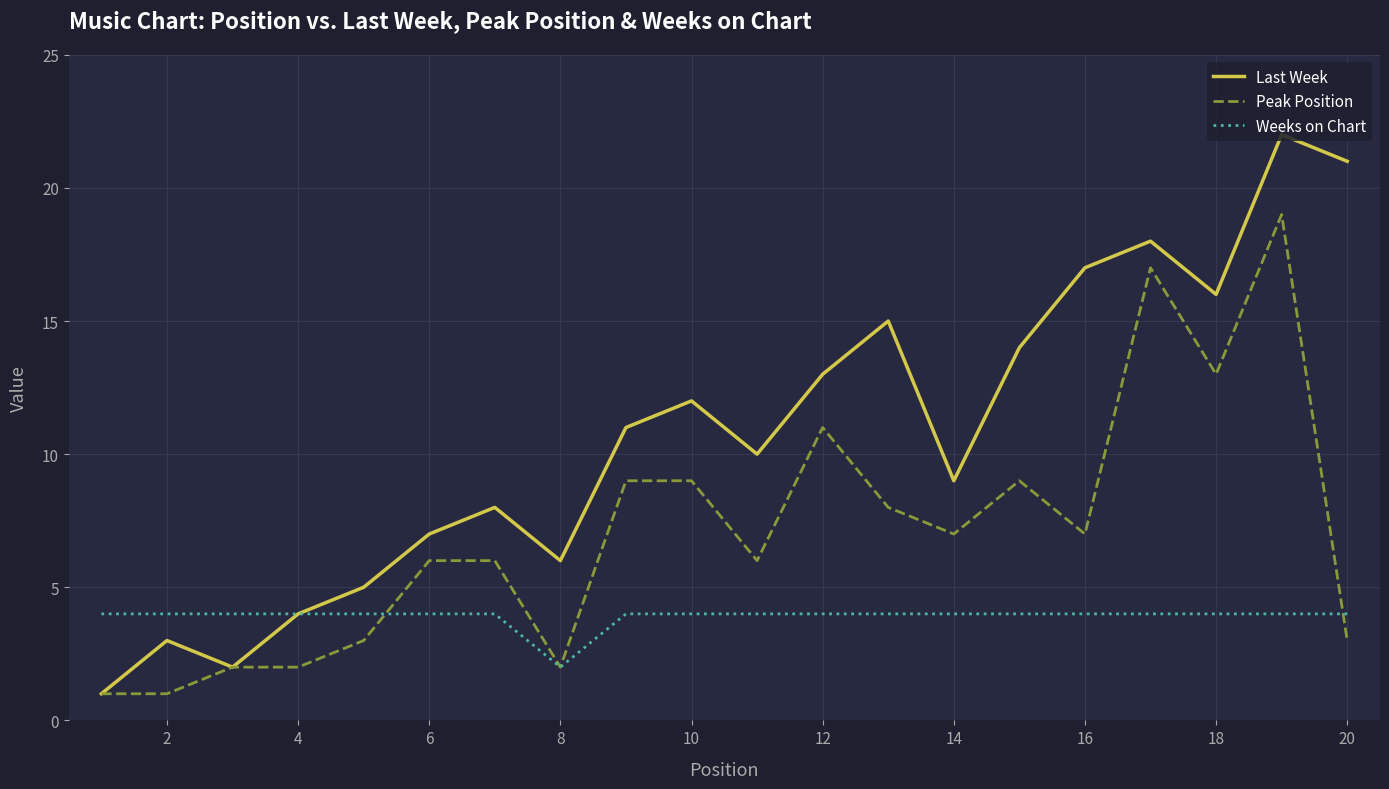

Which series has the largest total across all categories?

Last Week